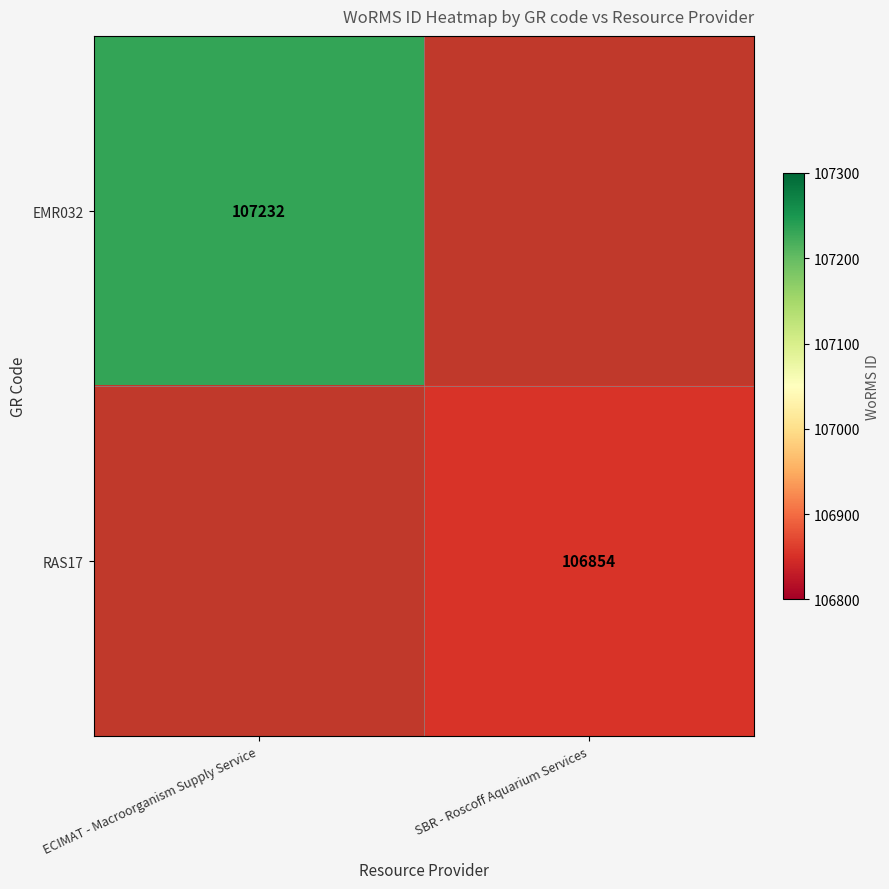

At which category does the chart reach its peak across all series?

ECIMAT - Macroorganism Supply Service